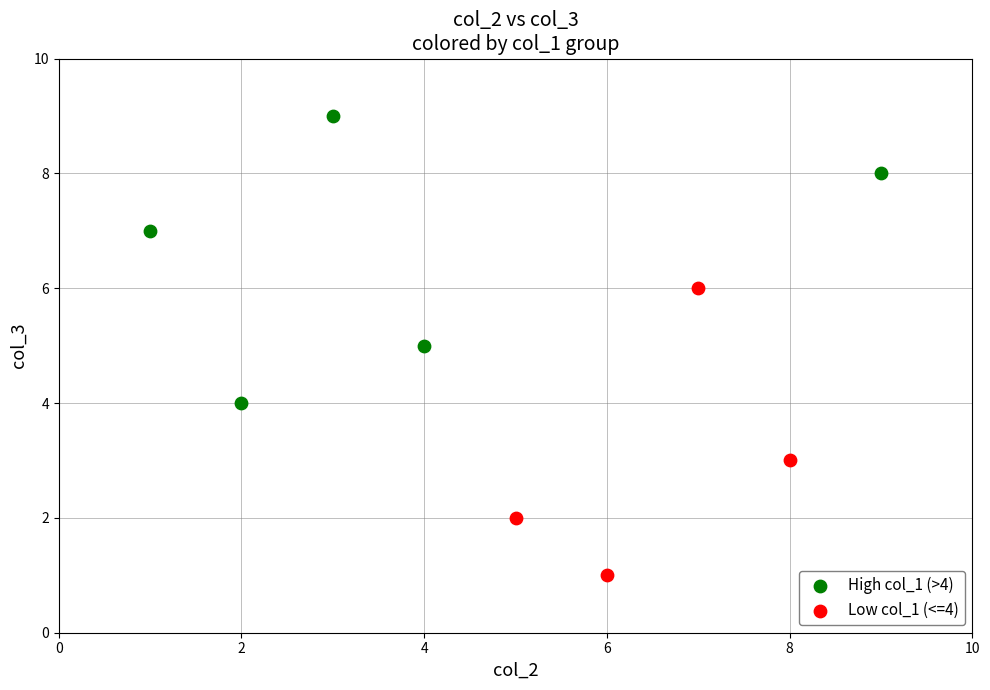

What are all the series names shown in the legend?

High col_1 (>4), Low col_1 (<=4)